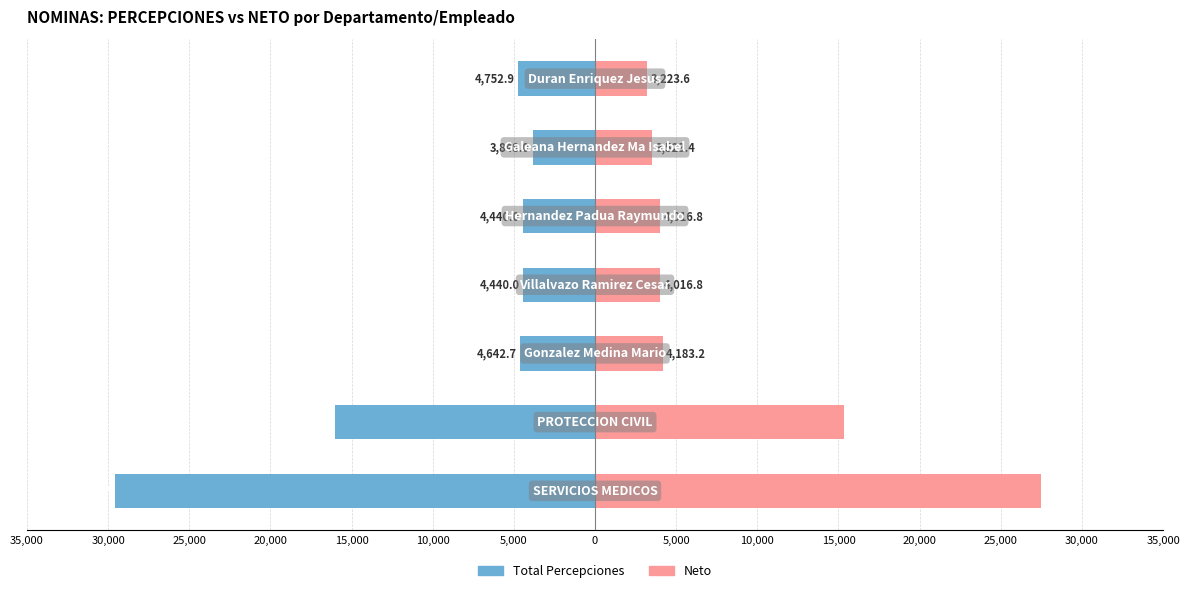

Is the value of Total Percepciones at 30,000 greater than the value of Neto at 10,000?

No